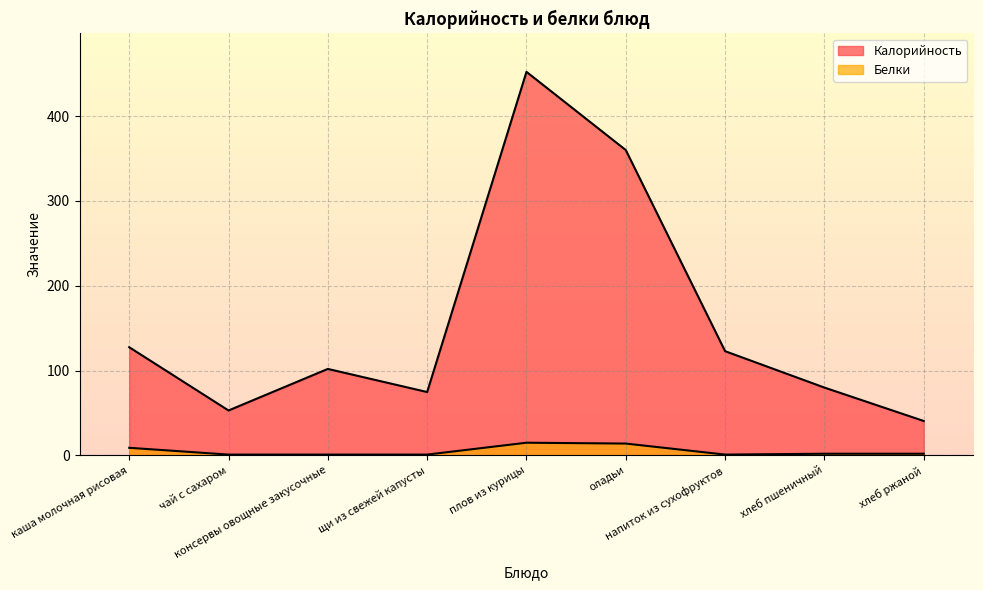

Rank the series by their maximum value, from lowest to highest.

Белки, Калорийность